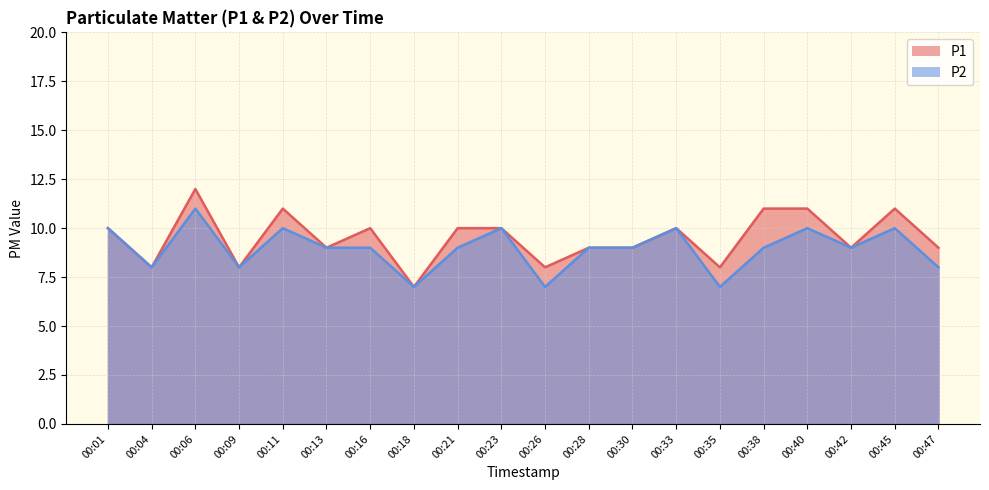

True or false: P2 and P1 intersect in this chart.

False